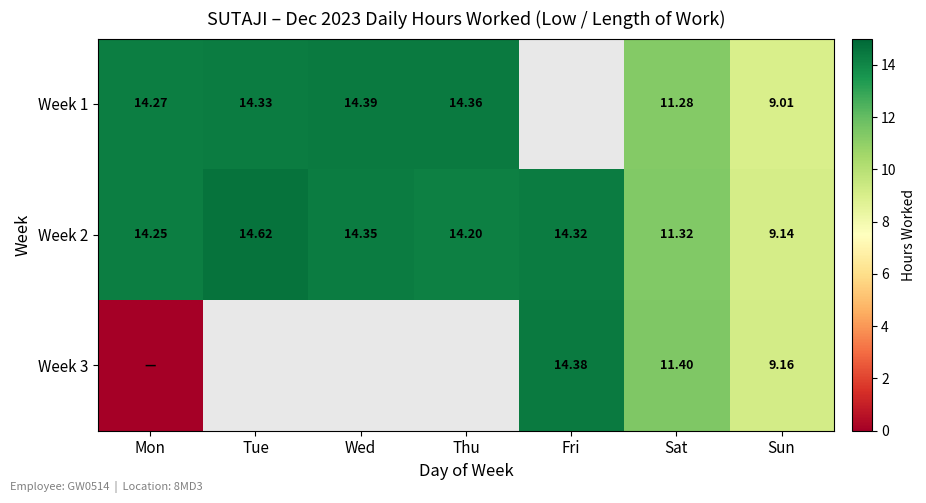

Where is Week 2 nearest to the value 11?

Sat